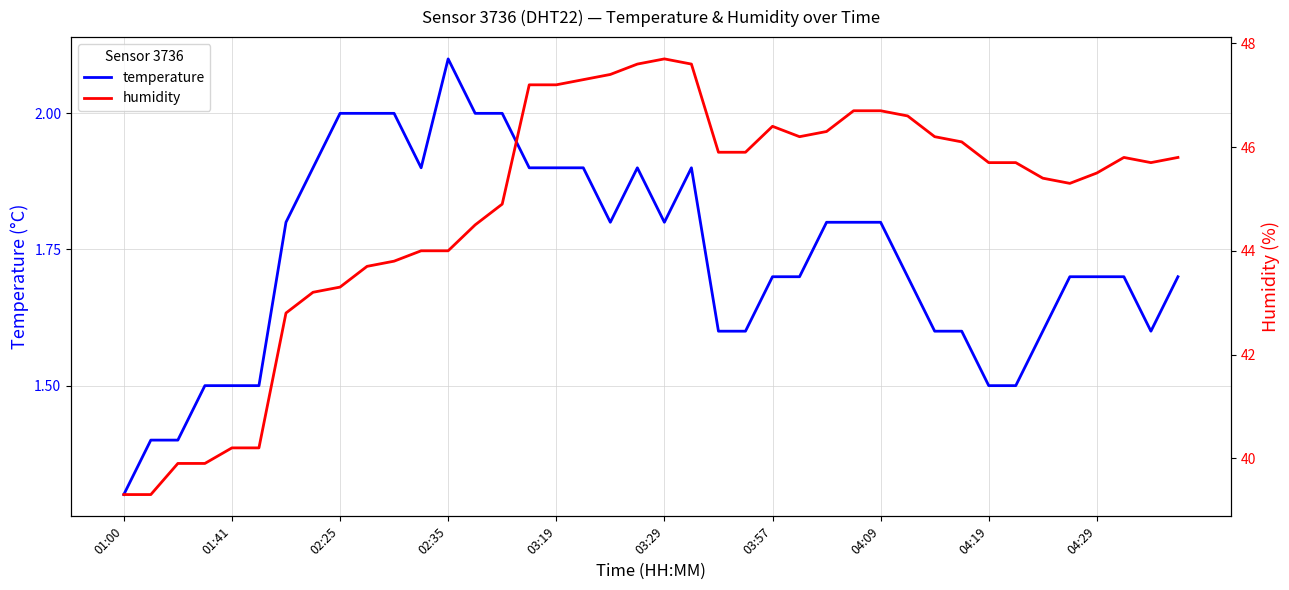

Count the temperature values in the range 1 to 2.

39